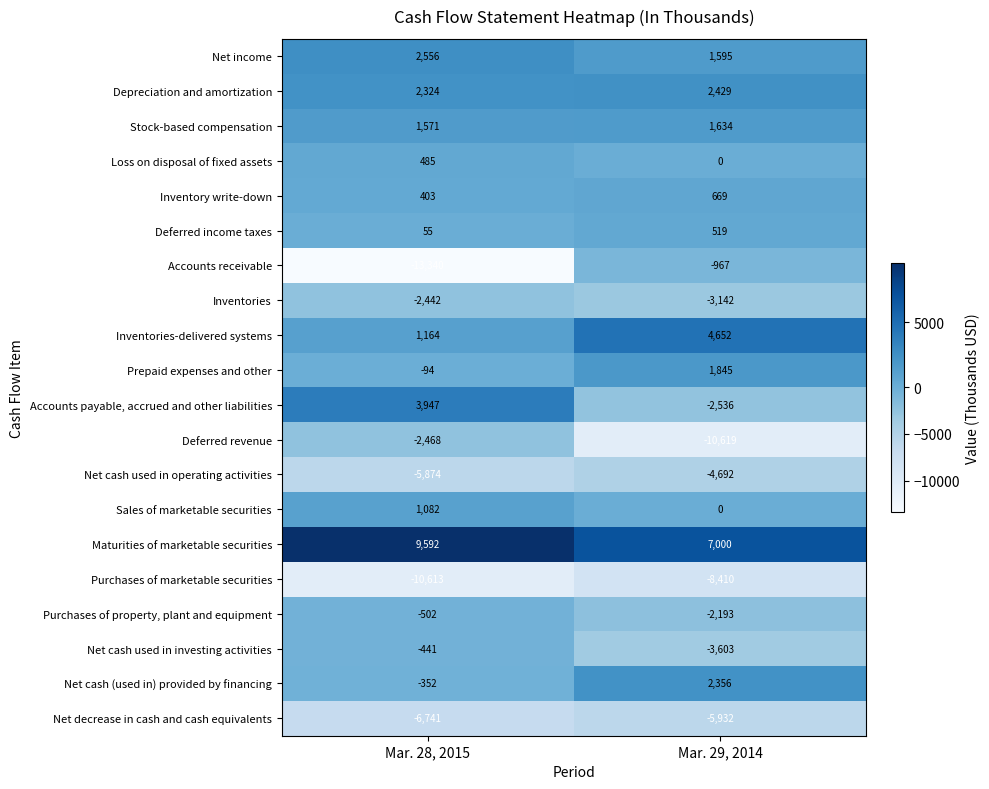

What is the sum of the Purchases of property, plant and equipment values at Mar. 28, 2015 and Mar. 29, 2014?

-2695